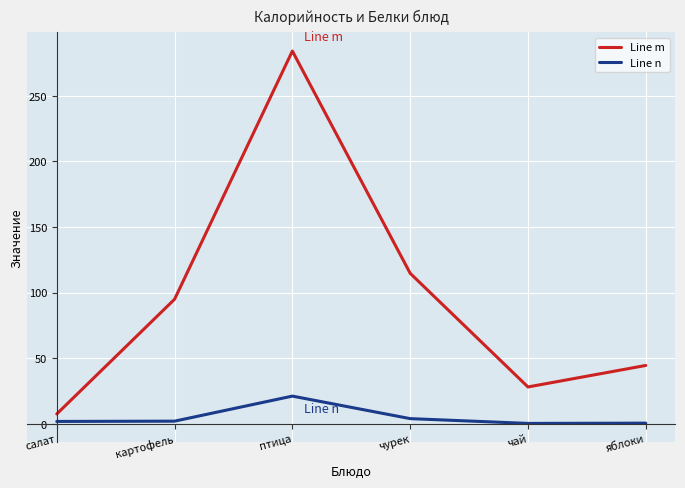

What is the spread (max minus min) of values at яблоки?

44.0